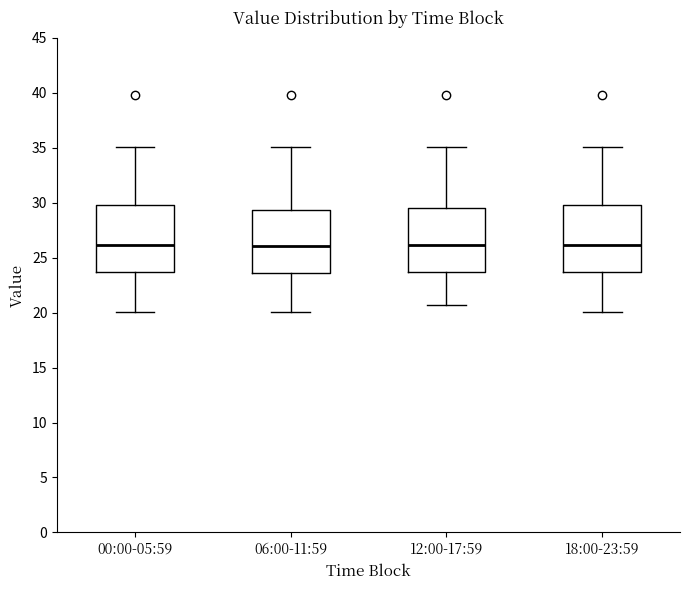

Reading left to right, read every box against the y-axis: the position of its median line, the range the box covers, and the ends of its whiskers. The values are not printed on the chart, so give them approximately, as read against the axis.

00:00-05:59: median 26.0, box 23.5 to 30.0, whiskers 20.0 to 35.0
06:00-11:59: median 26.0, box 23.5 to 29.5, whiskers 20.0 to 35.0
12:00-17:59: median 26.0, box 23.5 to 29.5, whiskers 20.5 to 35.0
18:00-23:59: median 26.0, box 23.5 to 30.0, whiskers 20.0 to 35.0